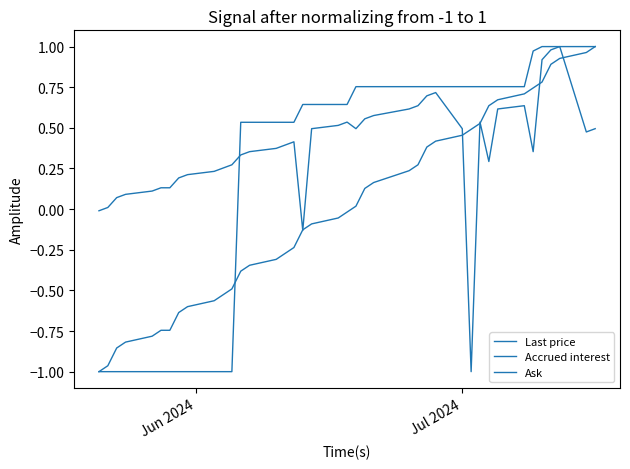

Reading right to left, extract all data points from this chart.

Last price: 1.0	1.0	1.0	1.0	1.0	1.0	0.8	0.8	0.8	0.8	0.8	0.8	0.8	0.8	0.8	0.8	0.8	0.8	0.8	0.6	0.6	0.6	0.6	0.5	0.5	0.5	0.5	0.5	-1.0	-1.0	-1.0	-1.0	-1.0	-1.0	-1.0	-1.0	-1.0	-1.0	-1.0	-1.0
Accrued interest: 1.0	1.0	0.9	0.9	0.8	0.7	0.7	0.7	0.6	0.5	0.5	0.5	0.4	0.4	0.3	0.2	0.2	0.1	0.0	-0.0	-0.1	-0.1	-0.1	-0.2	-0.3	-0.3	-0.3	-0.4	-0.5	-0.5	-0.6	-0.6	-0.6	-0.7	-0.7	-0.8	-0.8	-0.9	-1.0	-1.0
Ask: 0.5	0.5	1.0	1.0	0.9	0.4	0.6	0.6	0.3	0.5	-1.0	0.5	0.7	0.7	0.6	0.6	0.6	0.6	0.5	0.5	0.5	0.5	-0.1	0.4	0.4	0.4	0.4	0.3	0.3	0.3	0.2	0.2	0.2	0.1	0.1	0.1	0.1	0.1	0.0	-0.0